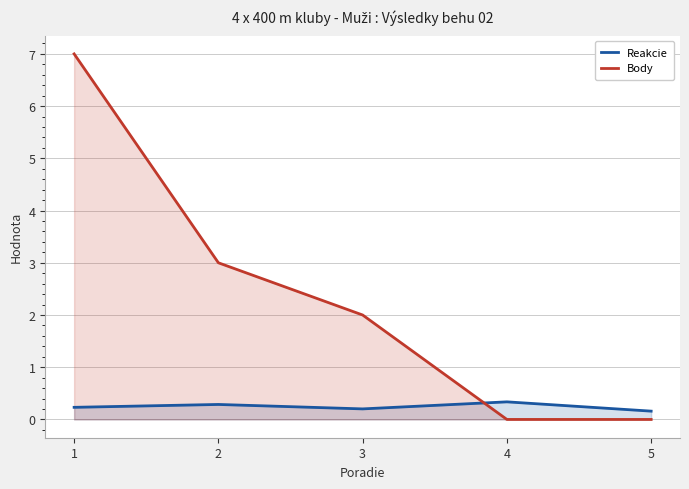

Reading left to right, list all the values displayed in this chart.

Reakcie: 1=0.2	2=0.3	3=0.2	4=0.3	5=0.2
Body: 1=7.0	2=3.0	3=2.0	4=0.0	5=0.0